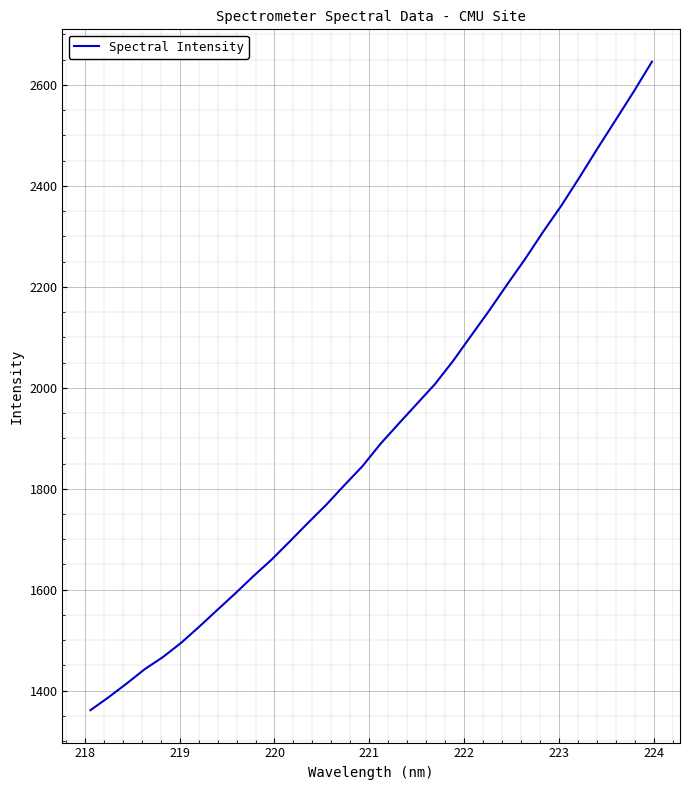

What is the difference between the maximum and minimum values?

1284.3